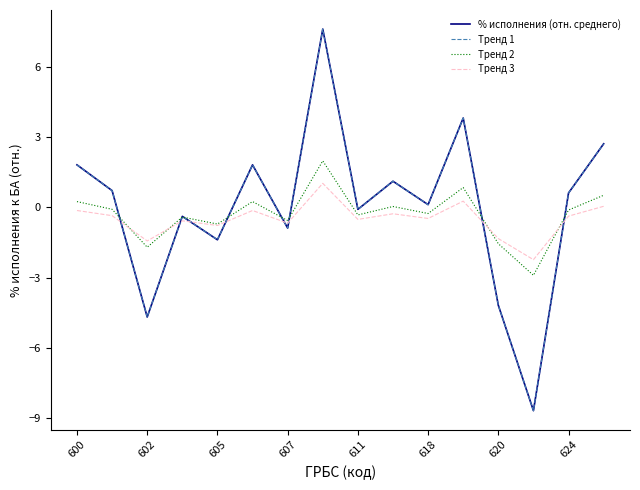

Is this an area chart (filled region under the line)?

No